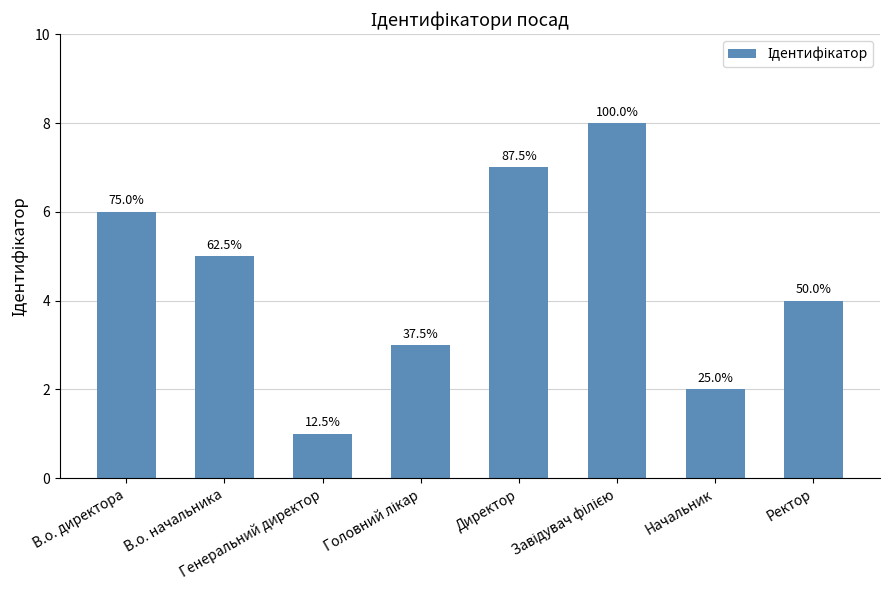

How many bars are there in total?

8